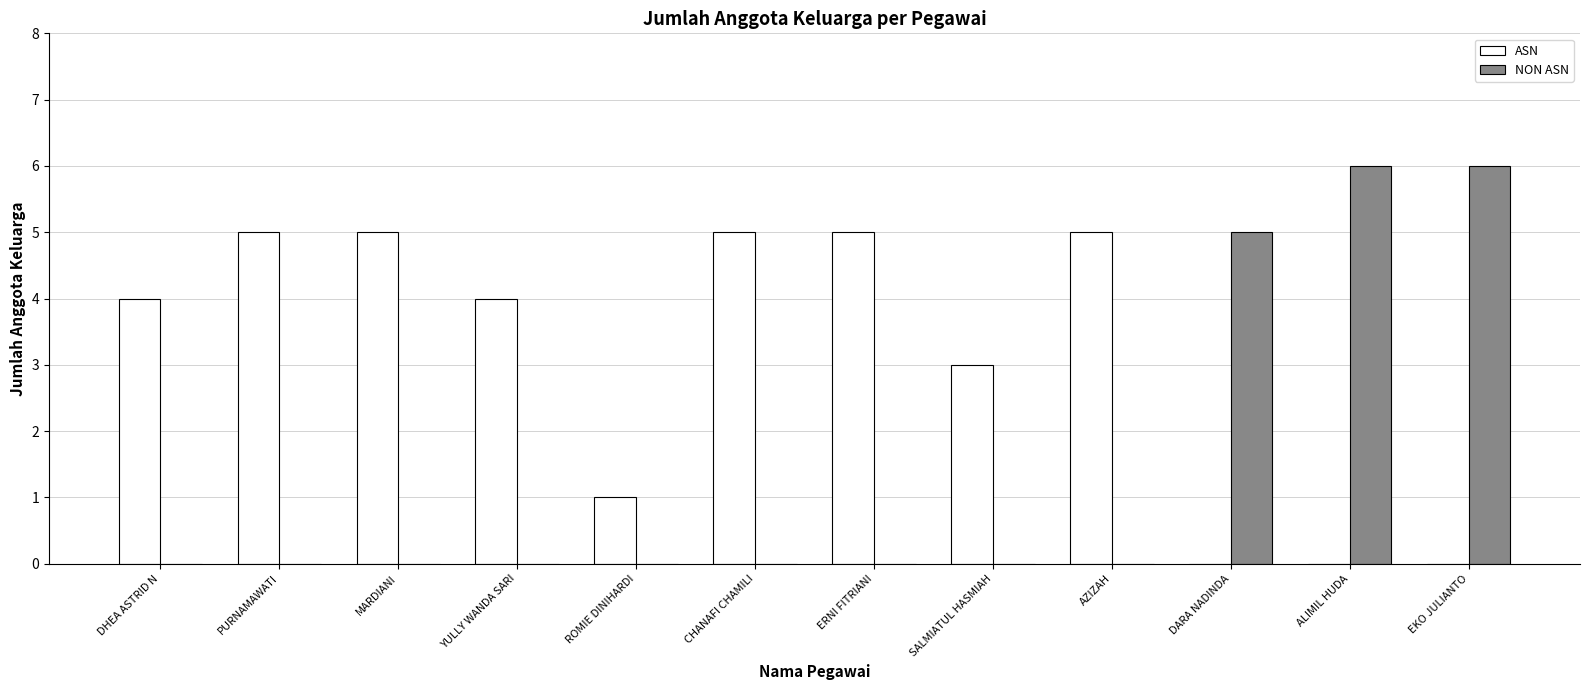

Is it true that ASN equals 2 at DHEA ASTRID N?

False